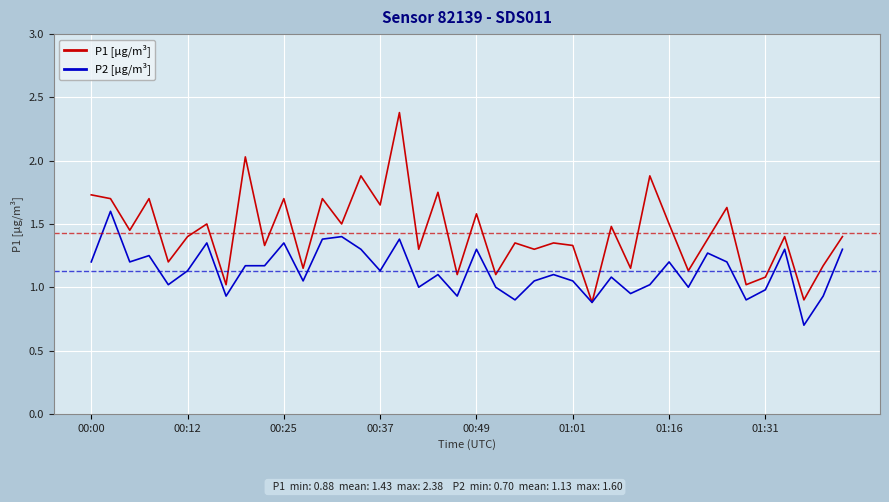

Which series has the largest total across all categories?

P1 [µg/m³]